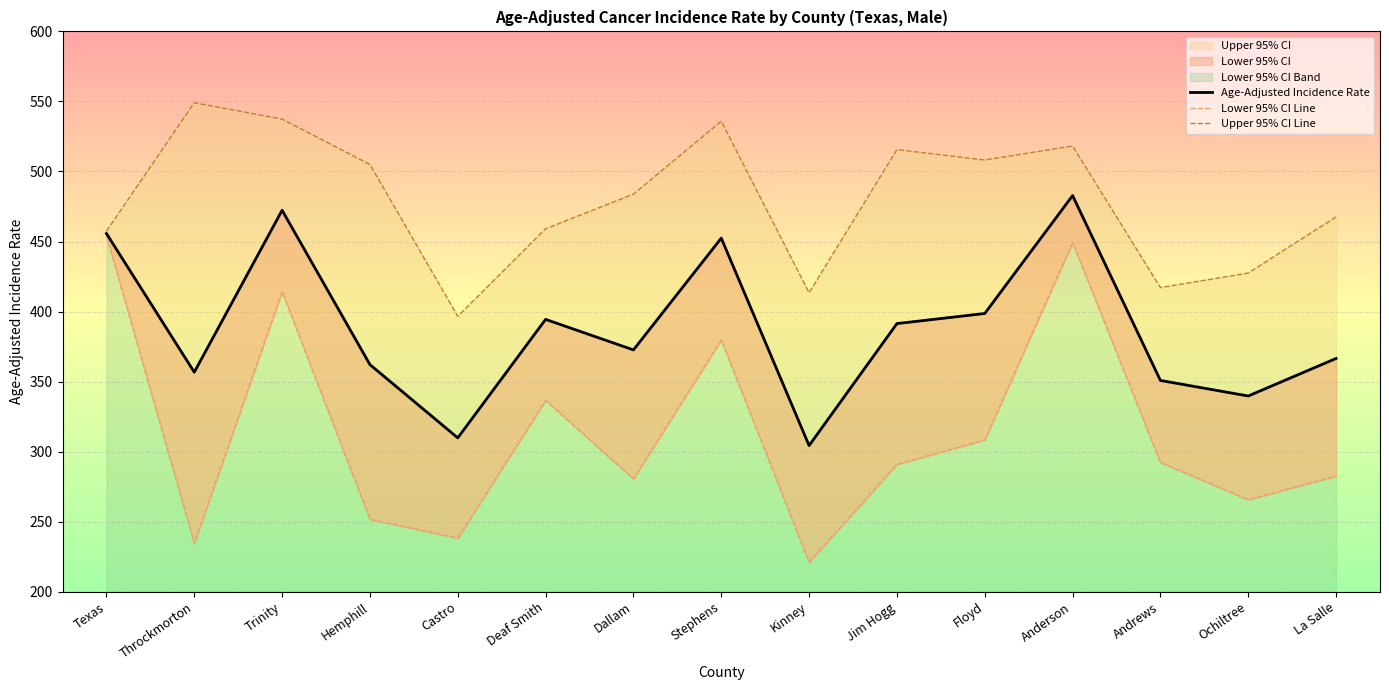

What is the average value of the Age-Adjusted Incidence Rate series?

387.3